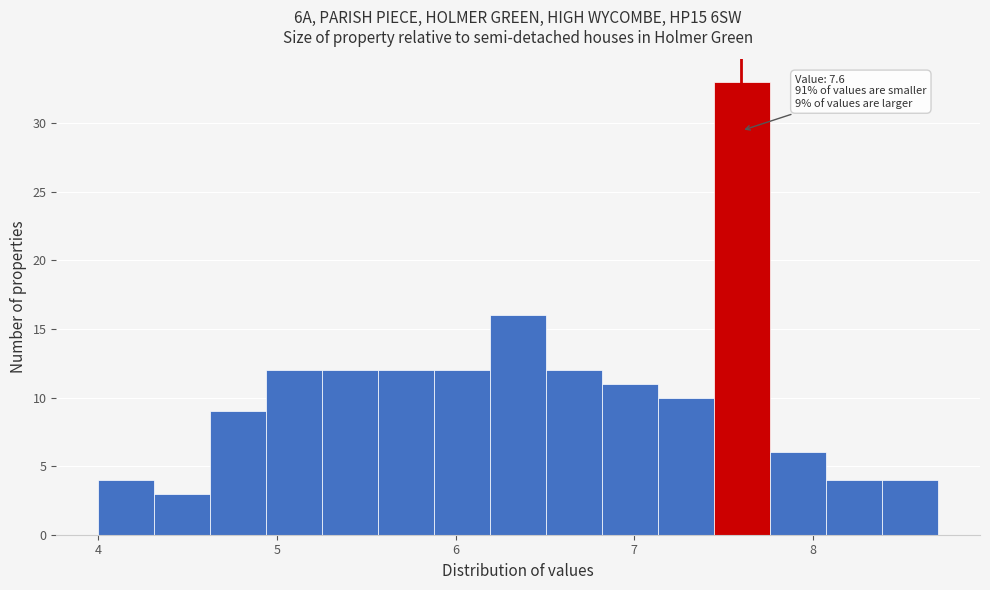

Around what value on the x-axis is the tallest bar? Give the approximate position of its centre, as read against the axis.

7.6